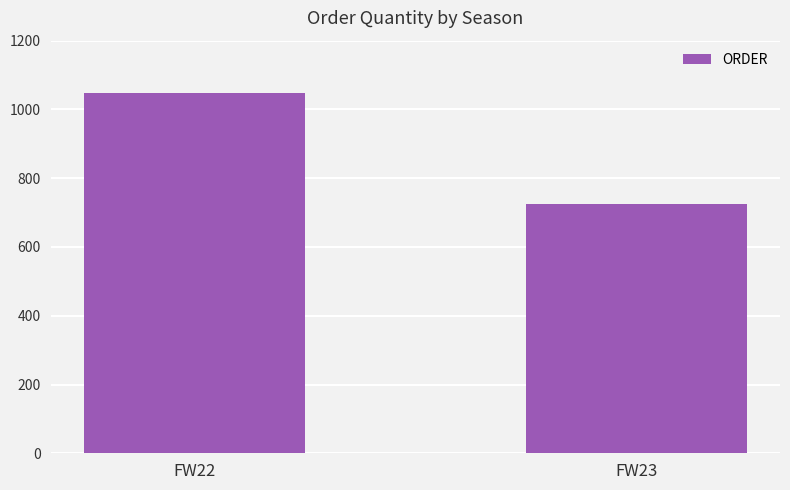

Reading right to left, what are all the values shown in this chart?

FW23=726	FW22=1049